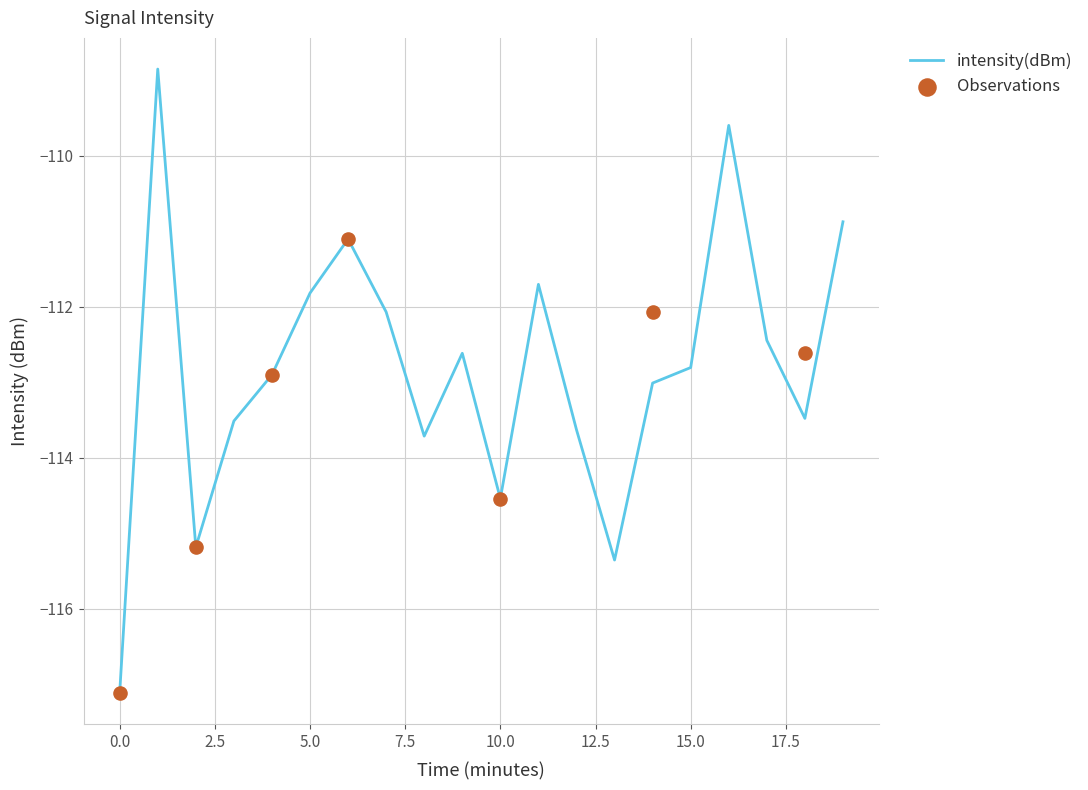

What is the minimum value for intensity(dBm)?

-117.1